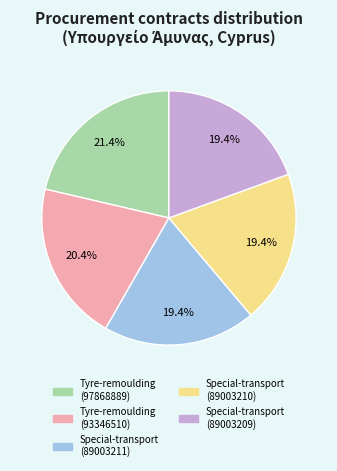

Which has a higher value, Special-transport (89003211) or Tyre-remoulding (97868889)?

Tyre-remoulding (97868889)